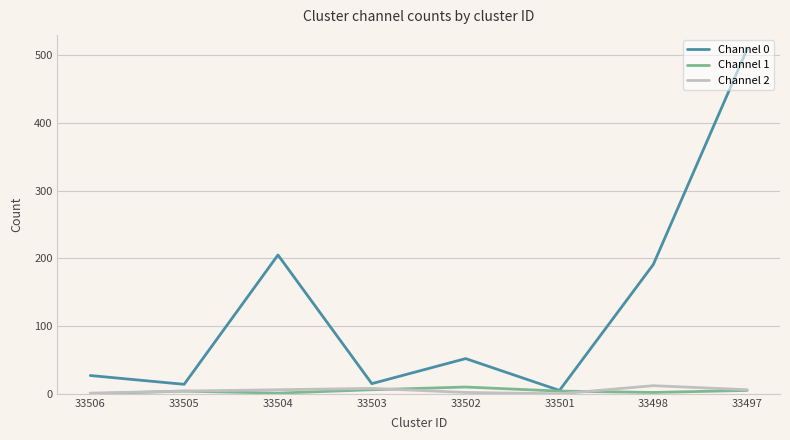

Which series has the largest total across all categories?

Channel 0